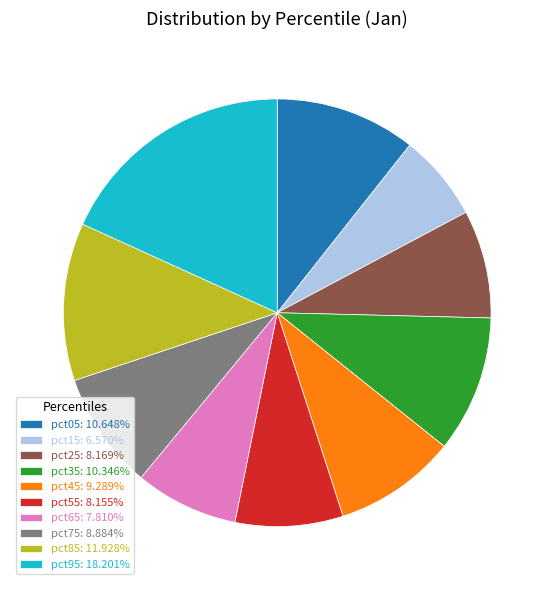

Count the number of slices in the pie.

10